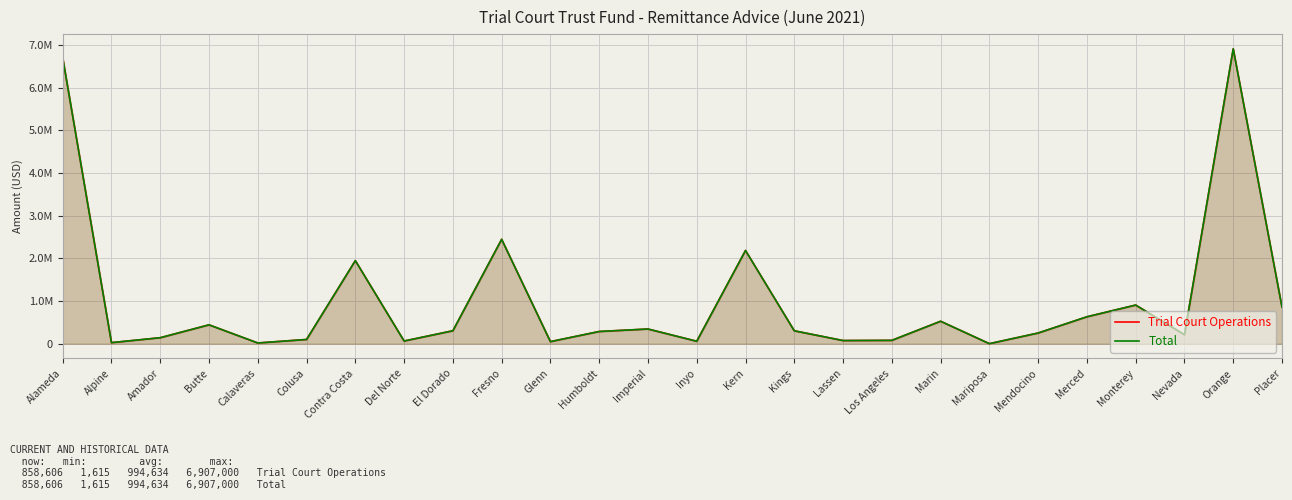

How many data points does each series have?

26